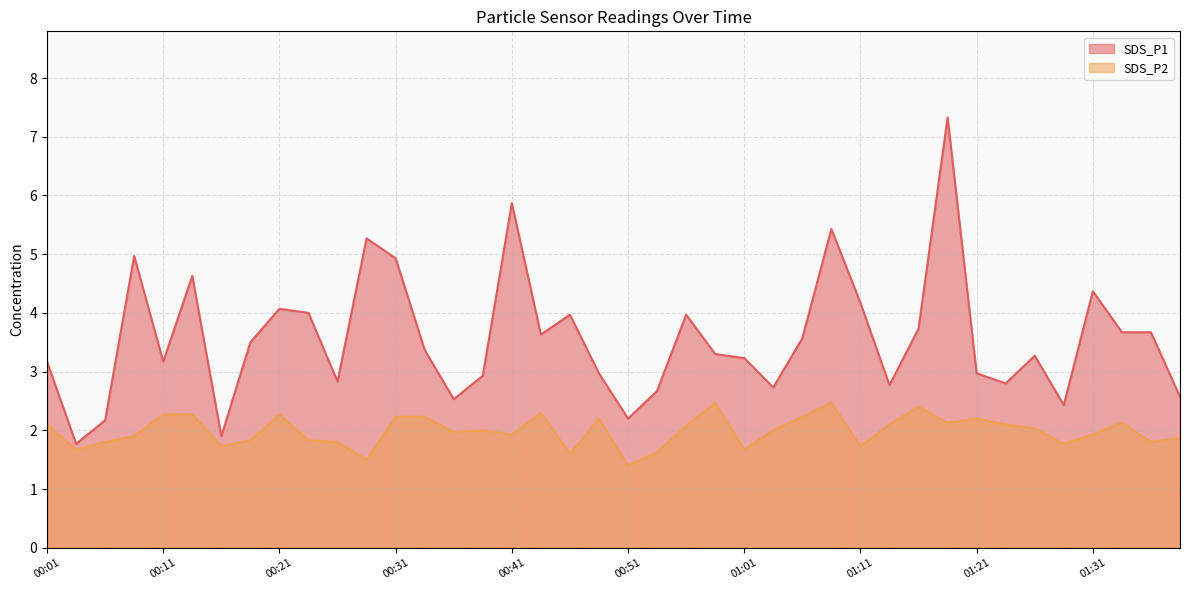

The value of SDS_P2 at 00:24 is 1.8. True or false?

True